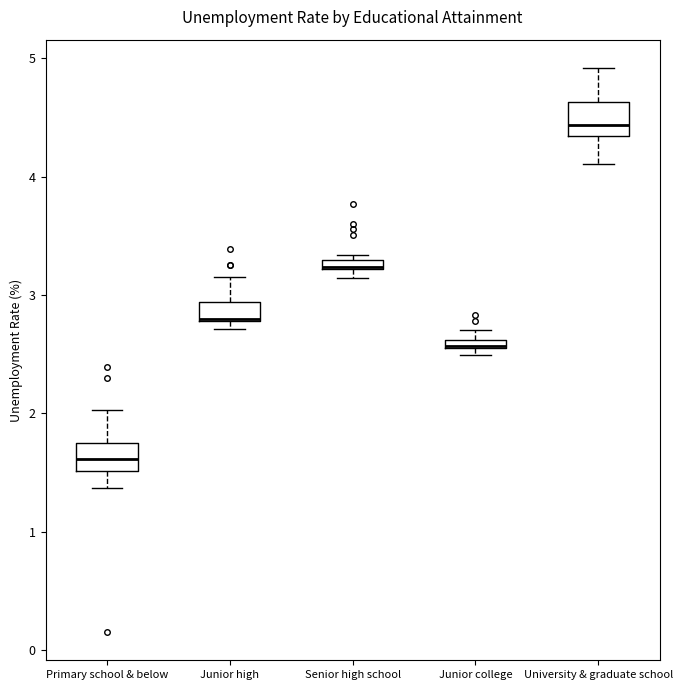

Where is the lower edge of the box for Primary school & below on the y-axis? The values are not printed on the chart, so give them approximately, as read against the axis.

1.5